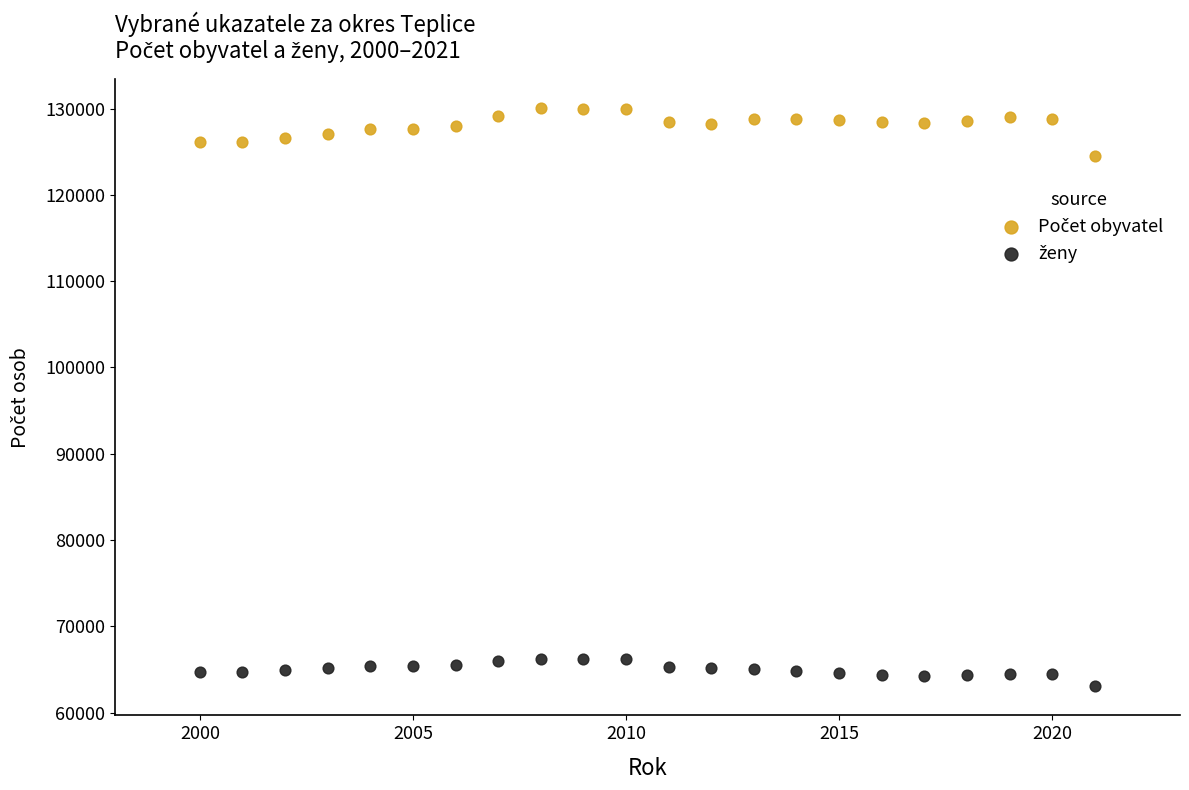

What is the X range (max minus min) for the scatter plot?

21